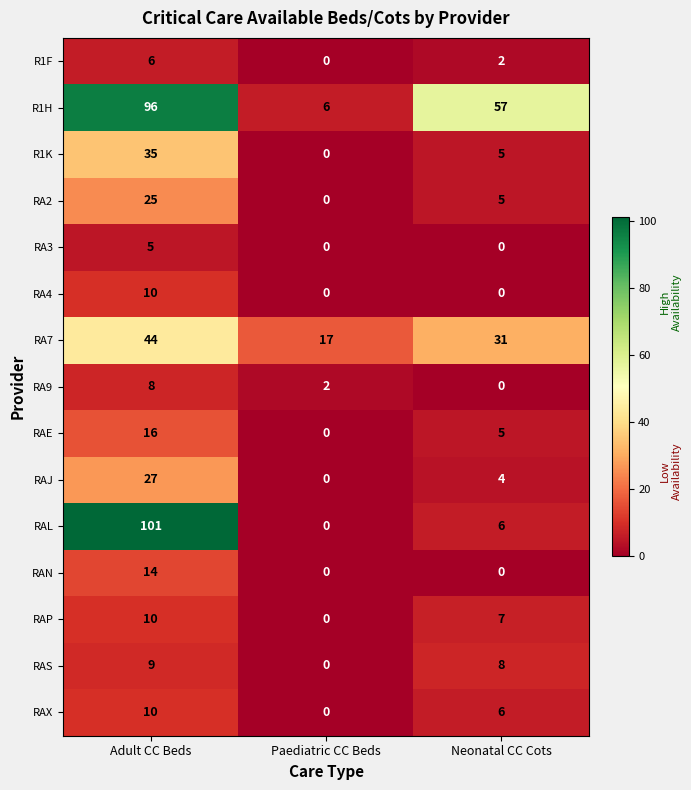

What is the average value of the R1K series?

13